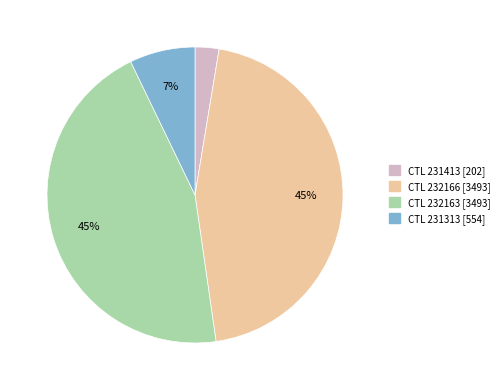

To the nearest percent, what is the average slice percentage?

25%